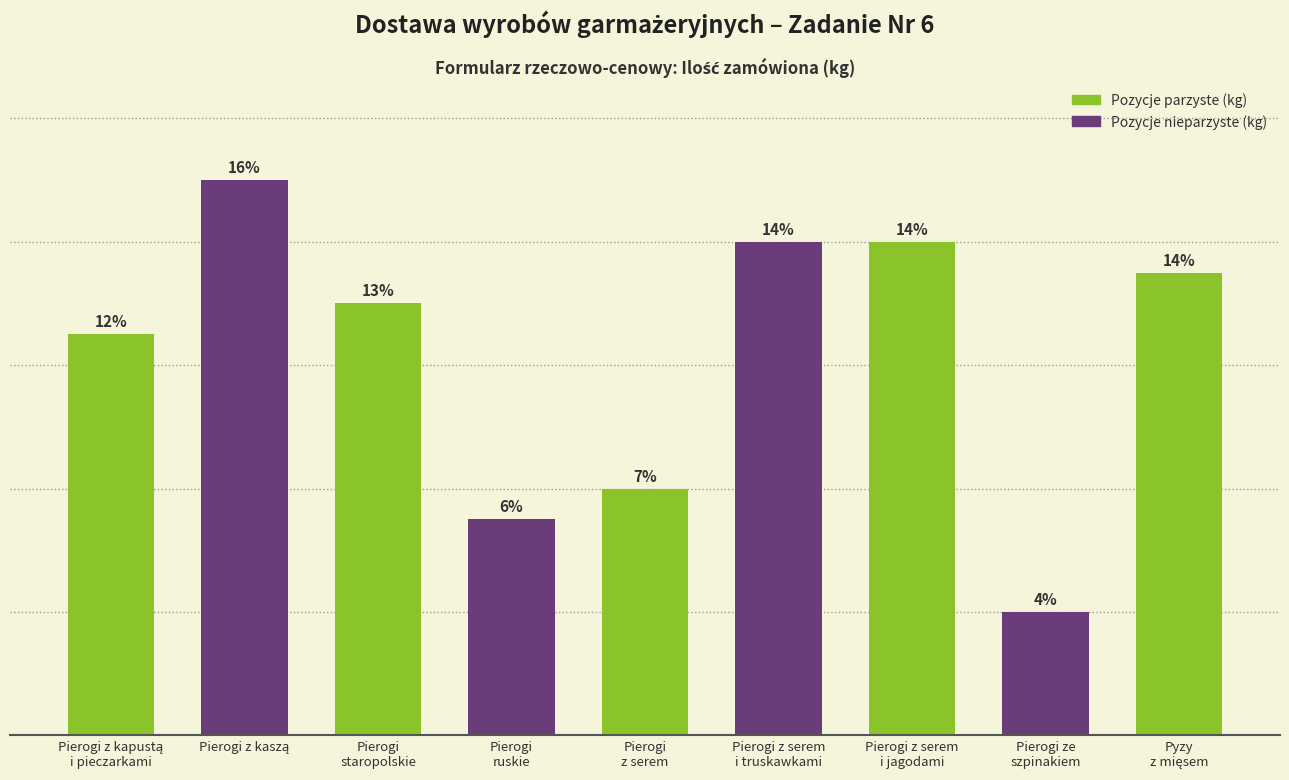

Are the bars horizontal?

No